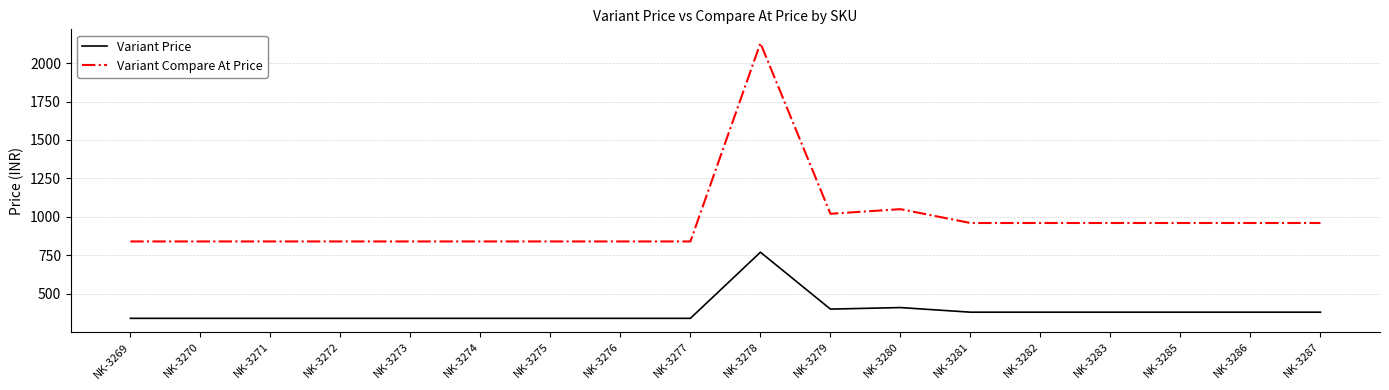

Reading left to right, extract all data points from this chart.

Variant Price: 340	340	340	340	340	340	340	340	340	770	400	410	380	380	380	380	380	380
Variant Compare At Price: 840	840	840	840	840	840	840	840	840	2130	1020	1050	960	960	960	960	960	960